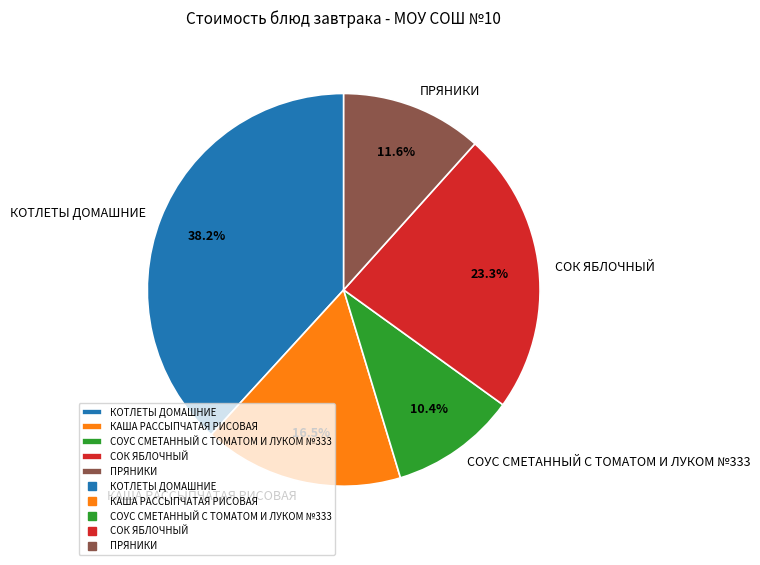

Count the number of slices in the pie.

5